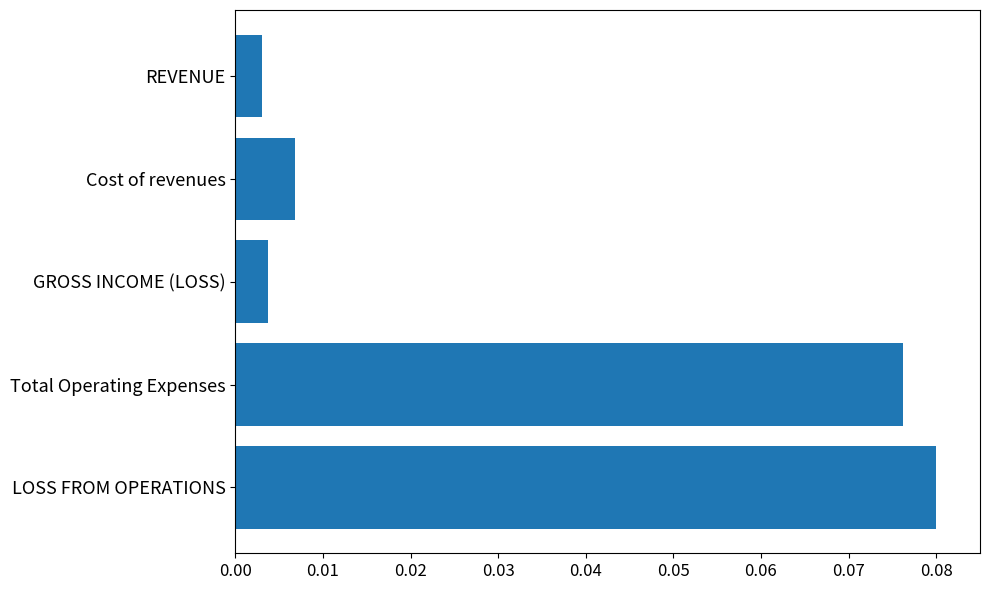

True or false: the data shows 0.0 at LOSS FROM OPERATIONS.

False